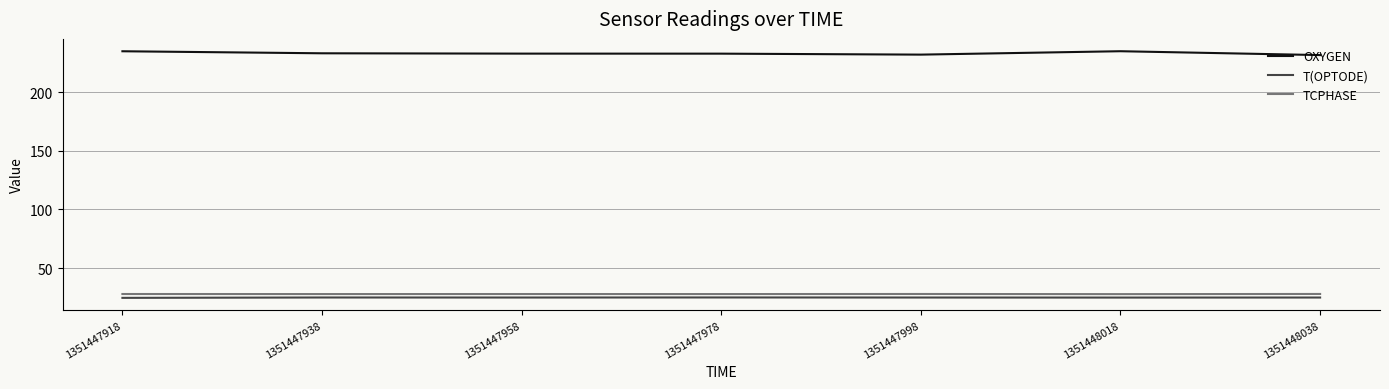

True or false: T(OPTODE) has a value of 25.0 at 1351447938.

True